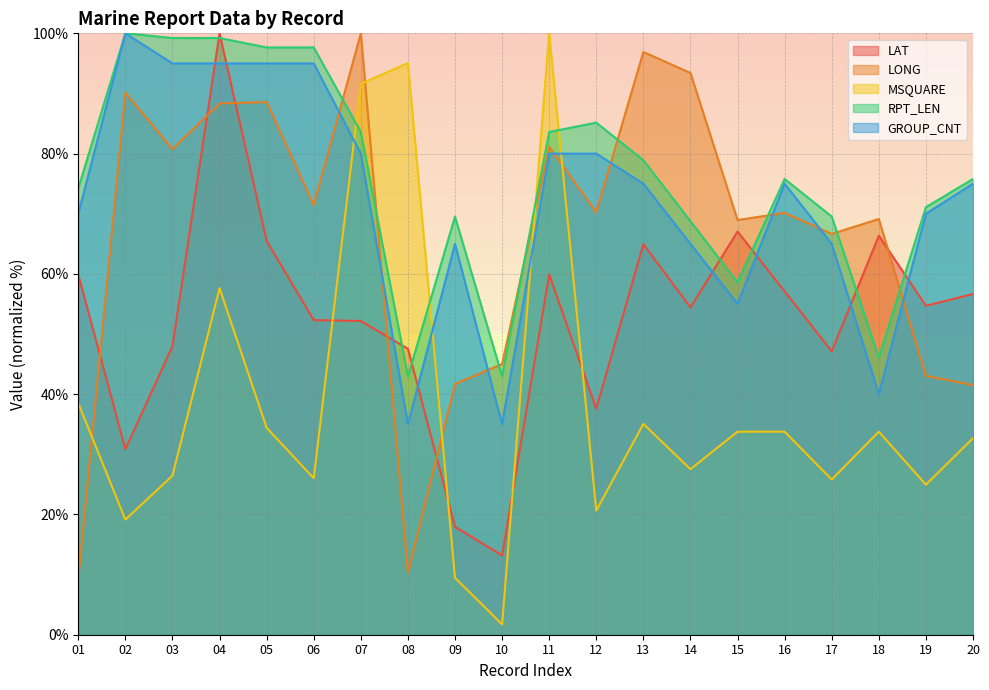

At which label is RPT_LEN closest to 71?

19